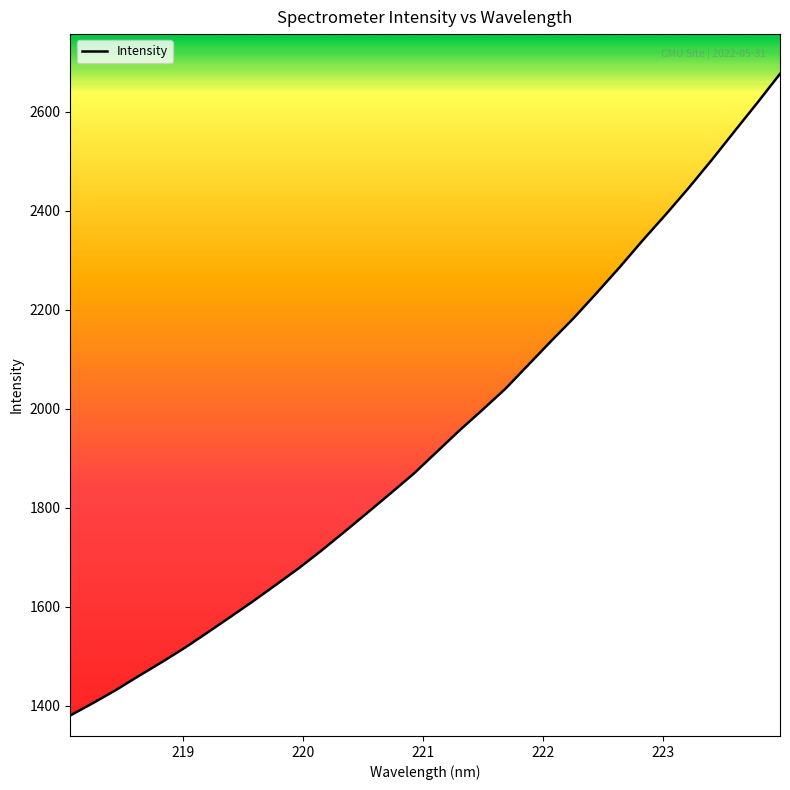

What is the minimum value shown in the chart?

1380.8